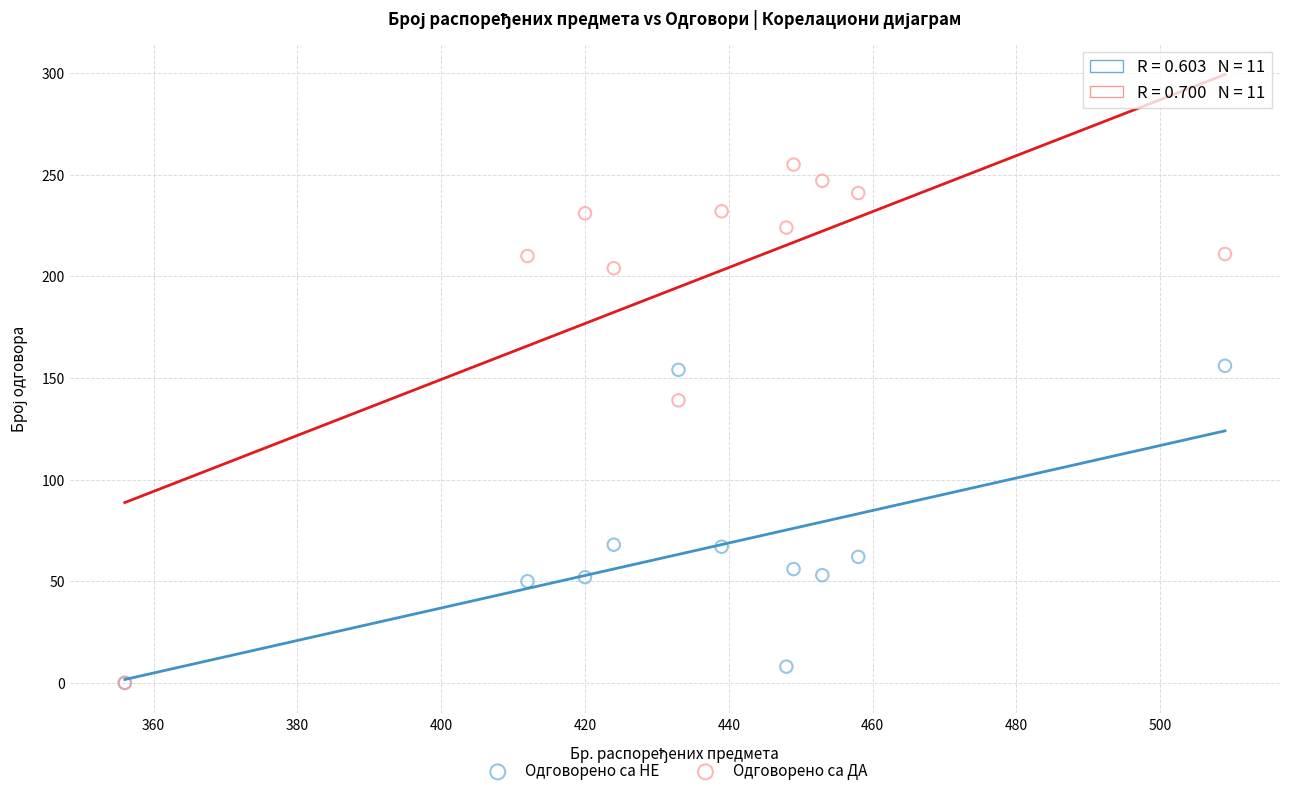

Which series contains the highest Y value?

Одговорено са ДА